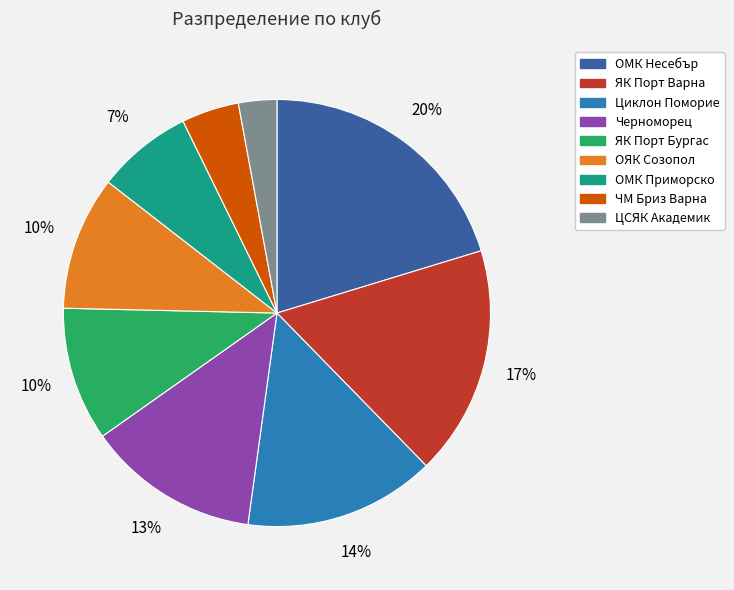

Is the sum of ЯК Порт Варна and Черноморец greater than half?

No